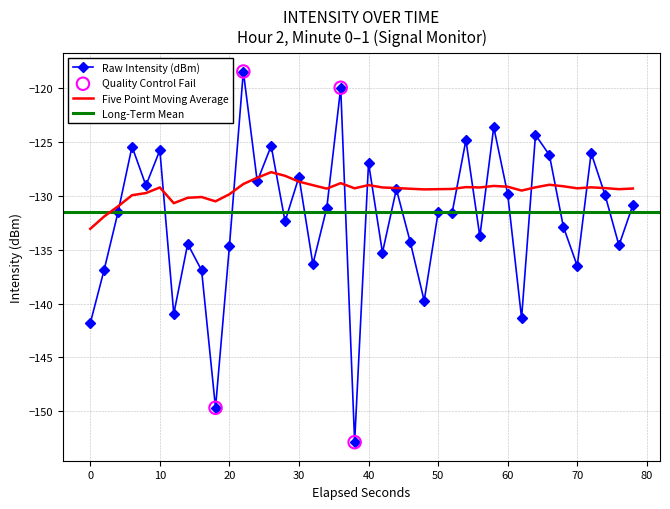

Is it true that Raw Intensity (dBm) equals -183.5 at 70?

False